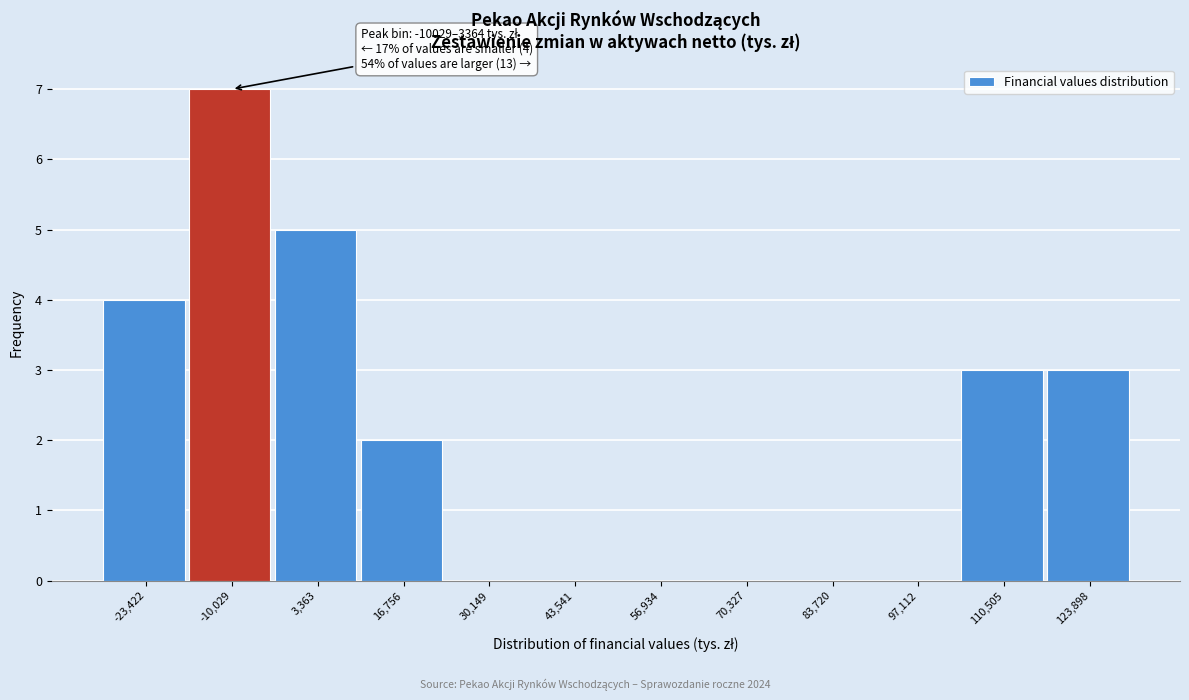

Reading left to right, extract all data points from this chart.

-23,422=4	-10,029=7	3,363=5	16,756=2	30,149=0	43,541=0	56,934=0	70,327=0	83,720=0	97,112=0	110,505=3	123,898=3